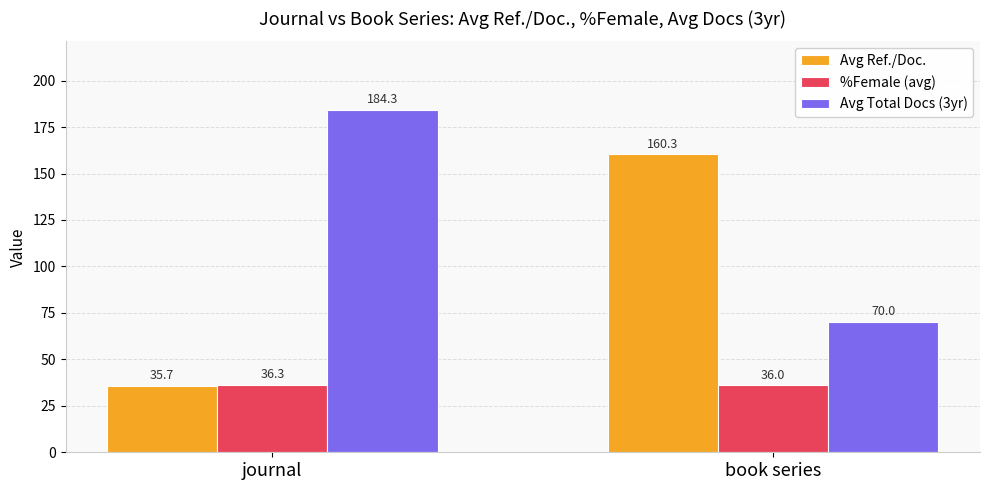

Reading right to left, extract all data points from this chart.

Avg Ref./Doc.: 160.3	35.7
%Female (avg): 36.0	36.3
Avg Total Docs (3yr): 70.0	184.3